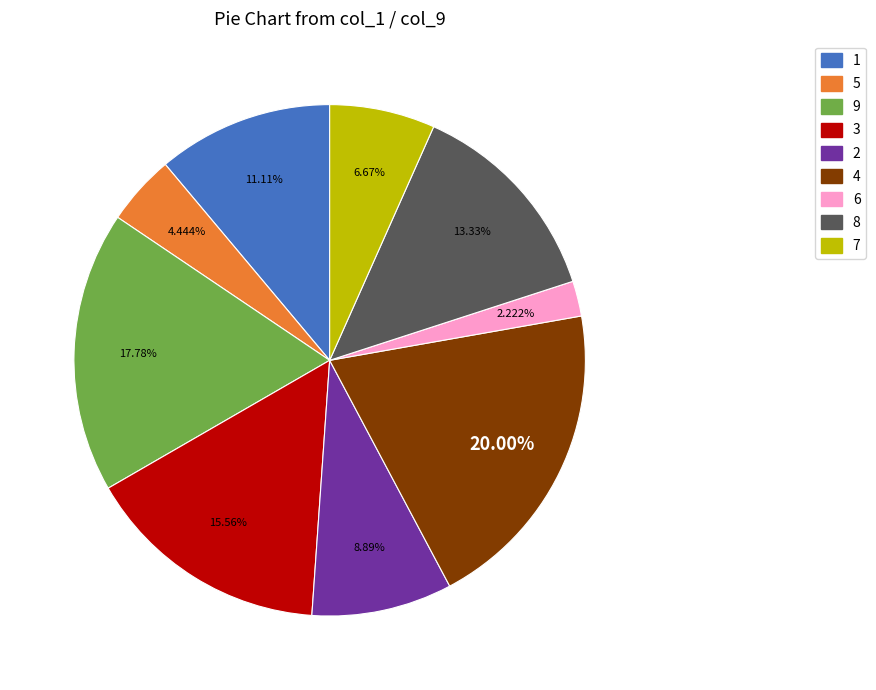

To the nearest percent, what is the average slice percentage?

11%